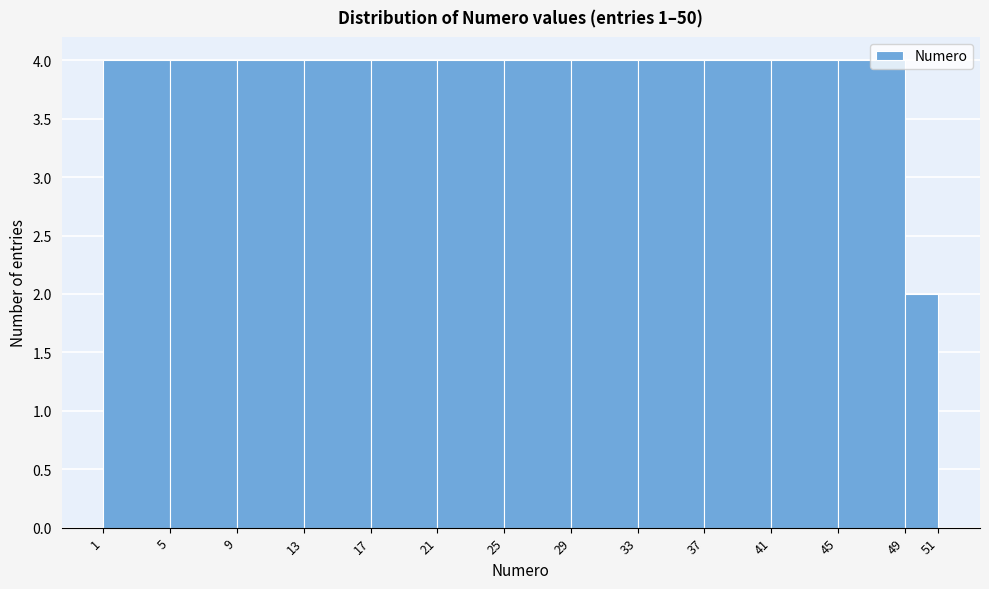

Reading left to right, transcribe this chart: for each bar, give the range it covers on the x-axis and its height. The values are not printed on the chart, so give them approximately, as read against the axis.

1 to 5: 4
5 to 9: 4
9 to 13: 4
13 to 17: 4
17 to 21: 4
21 to 25: 4
25 to 29: 4
29 to 33: 4
33 to 37: 4
37 to 41: 4
41 to 45: 4
45 to 49: 4
49 to 51: 2